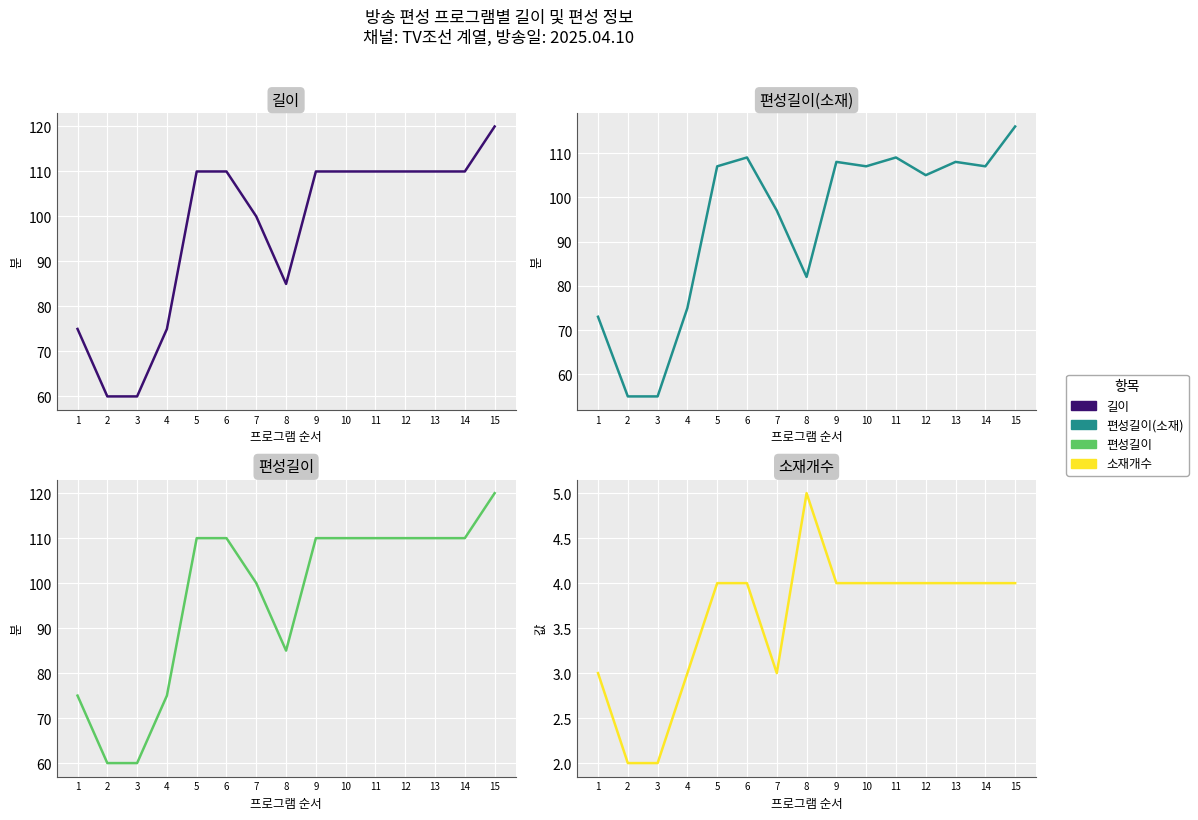

At which label does 편성길이(소재) reach its minimum?

2